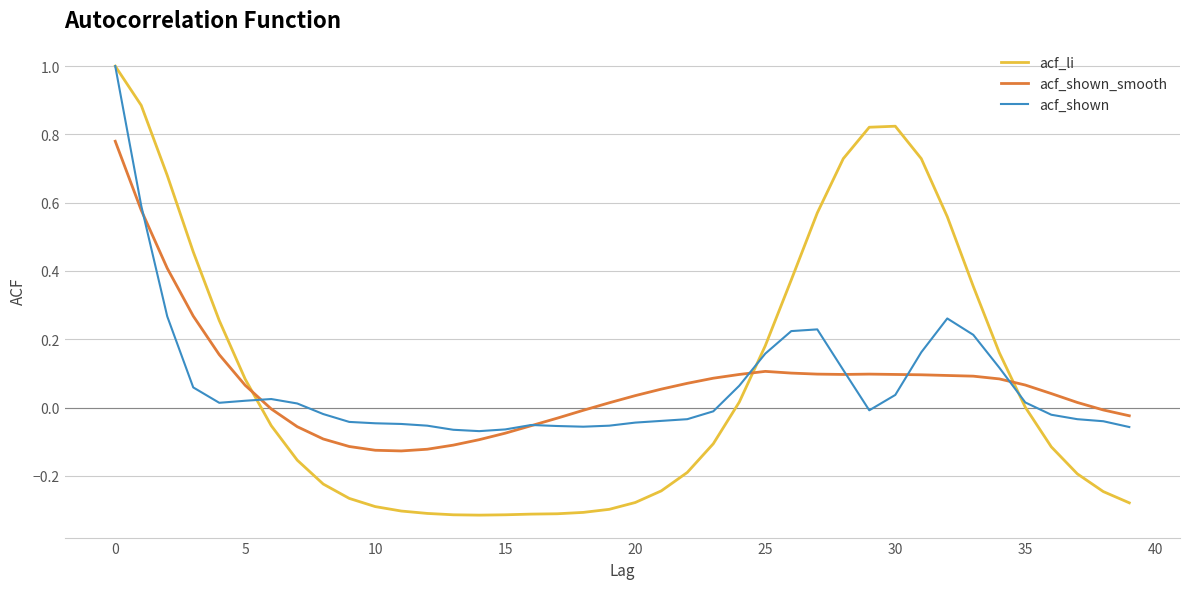

What is the maximum value for acf_shown?

1.0